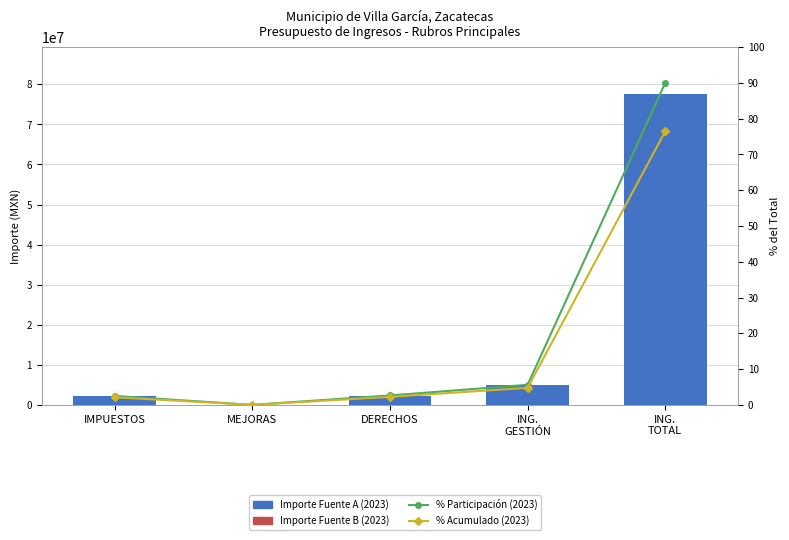

What position from the right is IMPUESTOS?

5